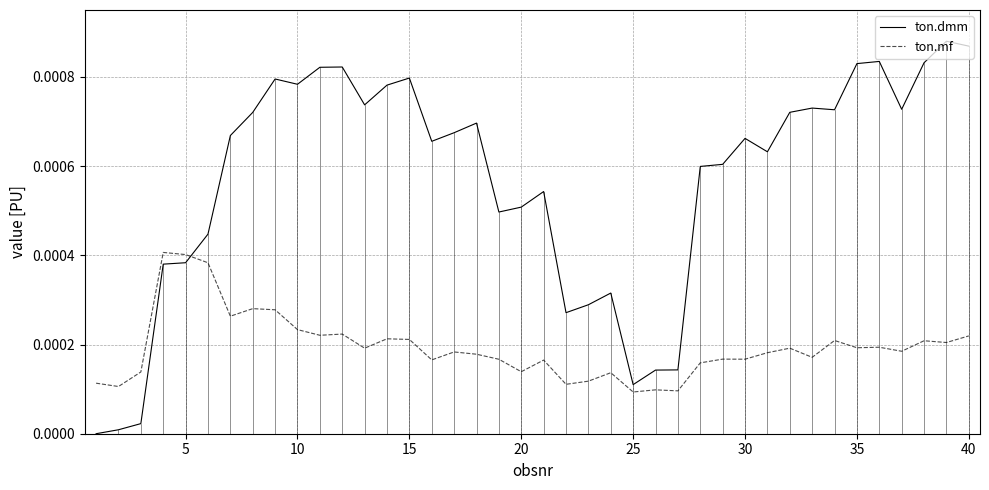

True or false: ton.dmm has more than 2 interior local peaks.

True